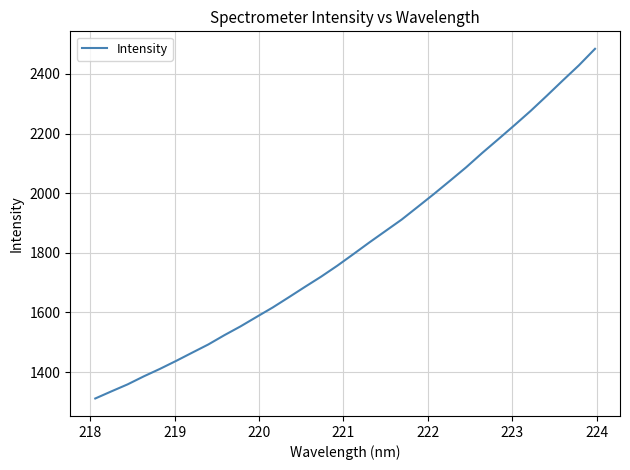

What is the smallest value displayed?

1311.7